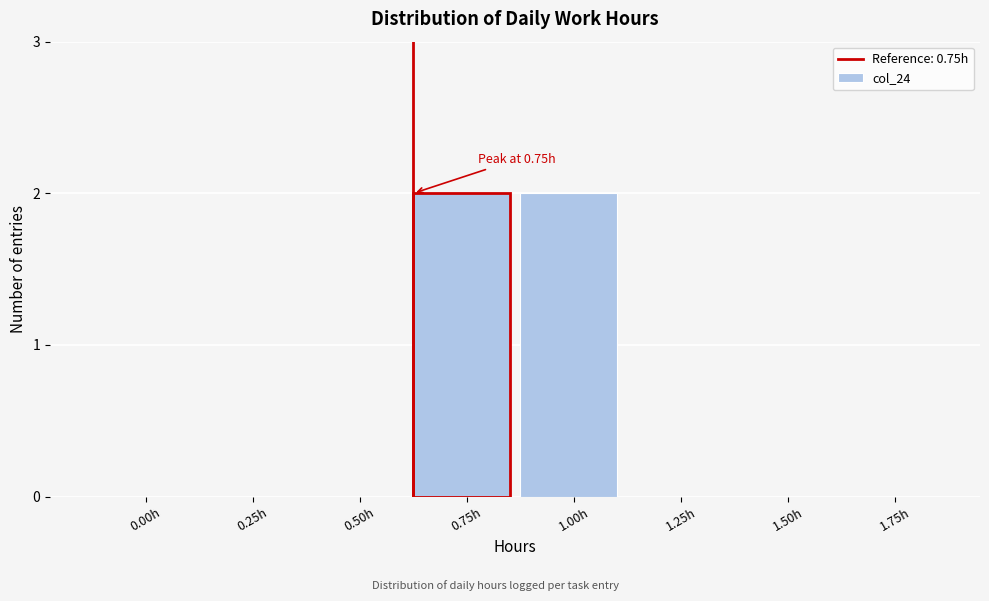

Reading right to left, what are all the values shown in this chart?

1.75h=0	1.50h=0	1.25h=0	1.00h=2	0.75h=2	0.50h=0	0.25h=0	0.00h=0